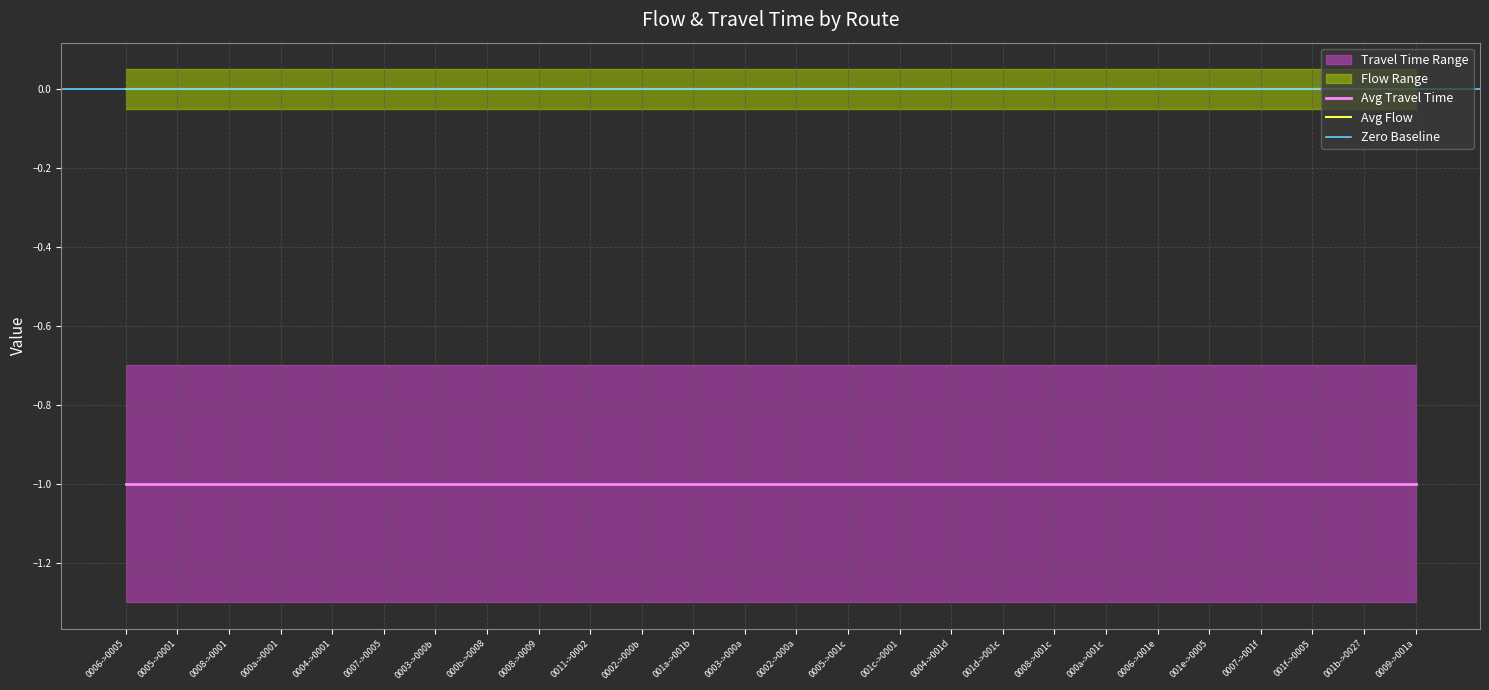

List the series in order of their overall mean, highest first.

flow, travel_time